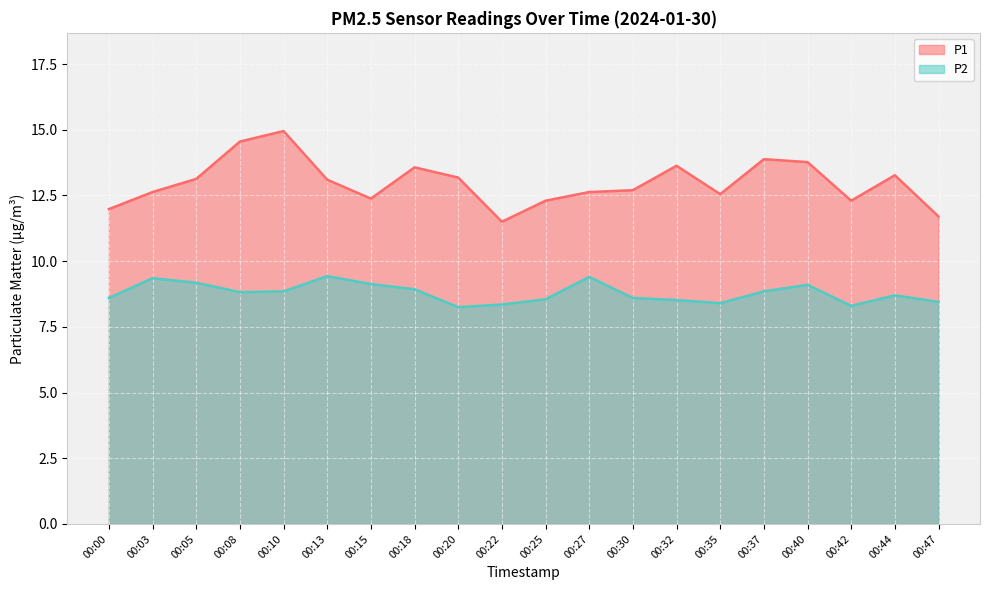

Reading left to right, list all the values displayed in this chart.

P1: 00:00=12.0	00:03=12.6	00:05=13.1	00:08=14.6	00:10=14.9	00:13=13.1	00:15=12.4	00:18=13.6	00:20=13.2	00:22=11.5	00:25=12.3	00:27=12.6	00:30=12.7	00:32=13.6	00:35=12.6	00:37=13.9	00:40=13.8	00:42=12.3	00:44=13.3	00:47=11.7
P2: 00:00=8.6	00:03=9.3	00:05=9.2	00:08=8.8	00:10=8.8	00:13=9.4	00:15=9.1	00:18=8.9	00:20=8.2	00:22=8.3	00:25=8.6	00:27=9.4	00:30=8.6	00:32=8.5	00:35=8.4	00:37=8.8	00:40=9.1	00:42=8.3	00:44=8.7	00:47=8.4